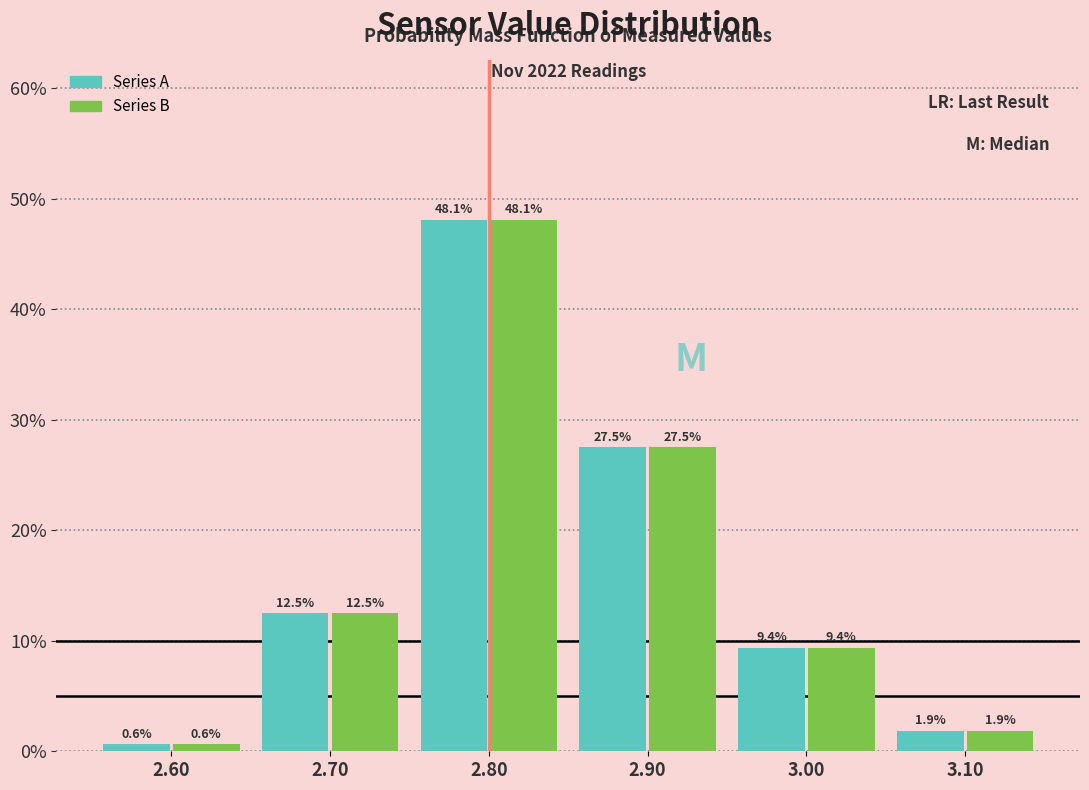

Reading left to right, list every range on the x-axis with the height of the bar of each series over it.

2.55 to 2.65: Series A=0.6	Series B=0.6
2.65 to 2.75: Series A=12.5	Series B=12.5
2.75 to 2.85: Series A=48.1	Series B=48.1
2.85 to 2.95: Series A=27.5	Series B=27.5
2.95 to 3.05: Series A=9.4	Series B=9.4
3.05 to 3.15: Series A=1.9	Series B=1.9